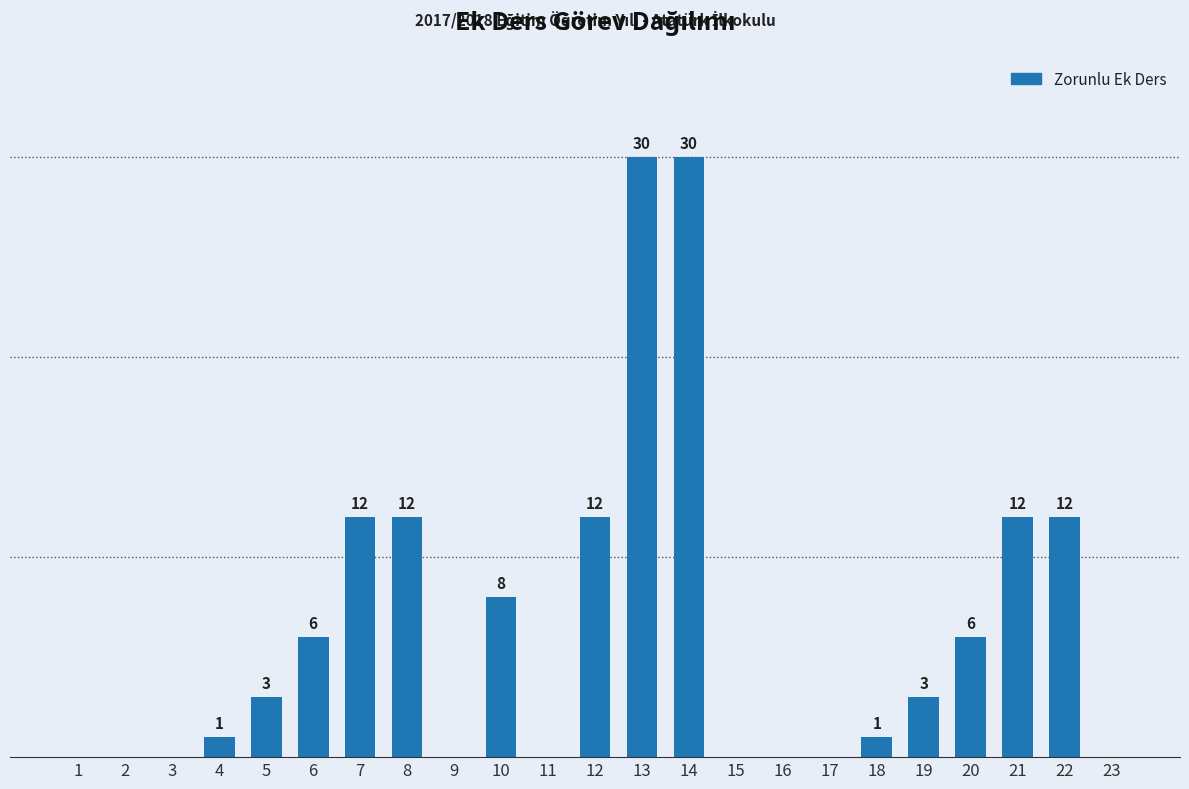

What is the average value?

6